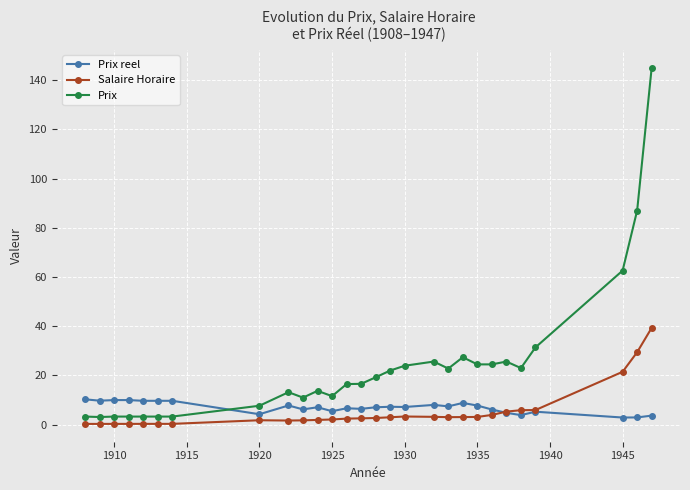

What is the value of the Prix point at the 21st from the left?

24.5